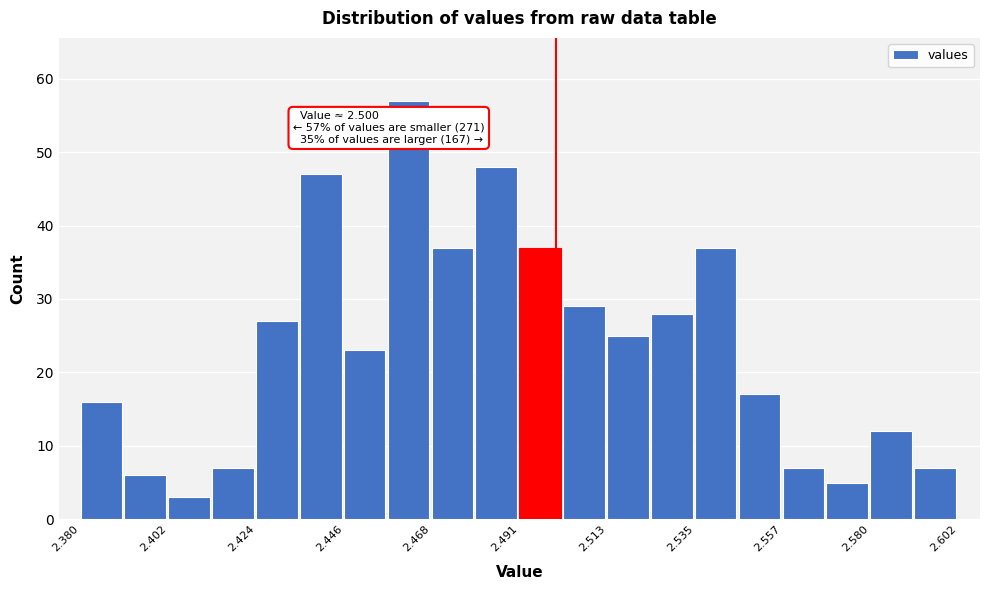

Read against the x-axis, roughly where is the centre of the tallest bar?

2.465